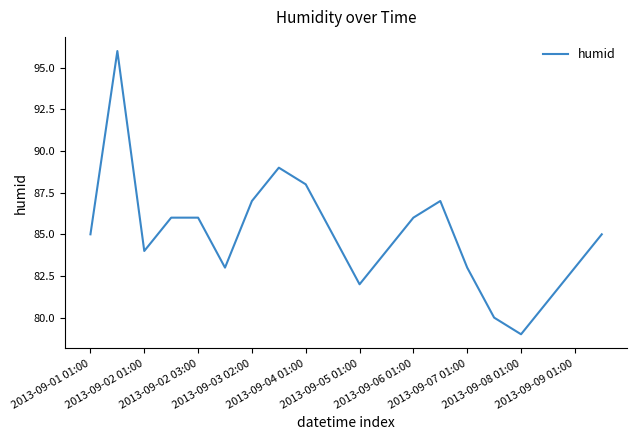

What is the difference between the maximum and minimum values?

17